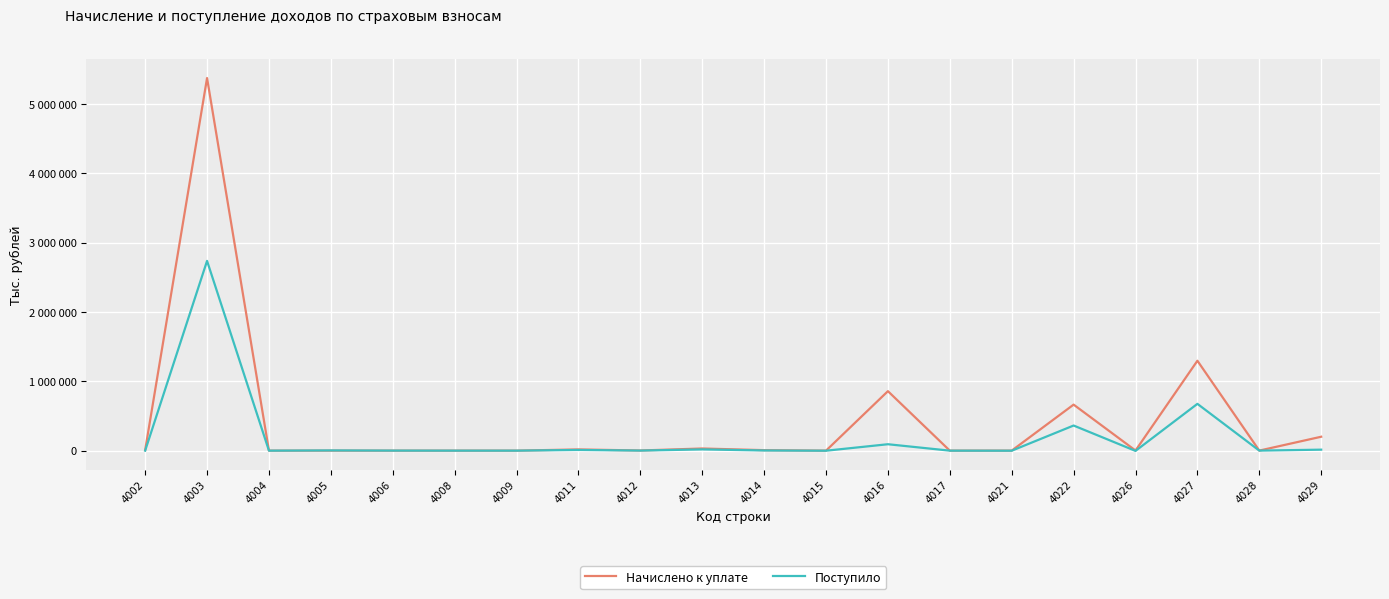

What is the sum of all Начислено к уплате values?

8464819